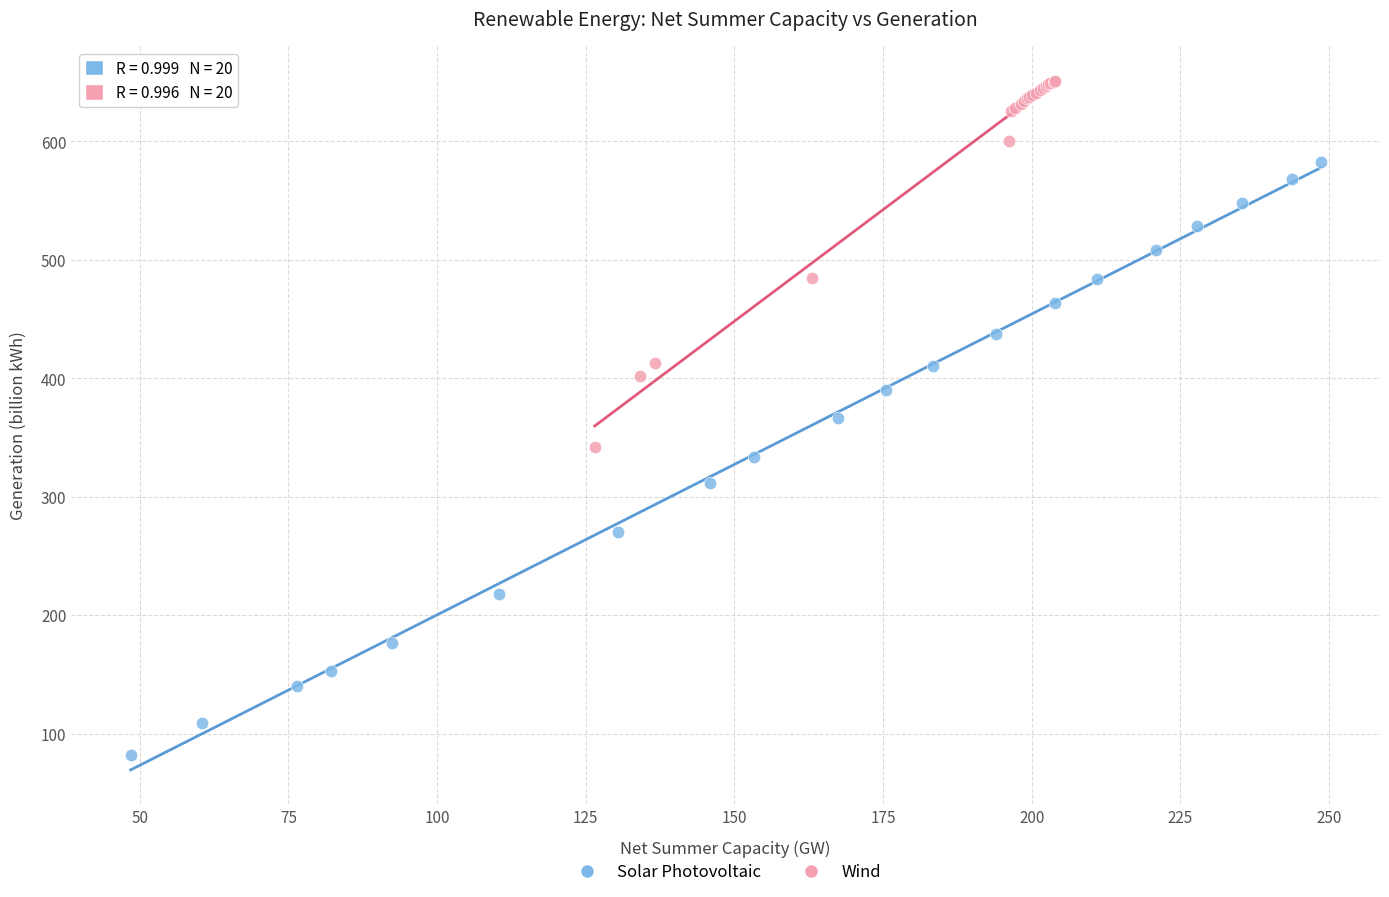

Which series reaches the maximum Y coordinate?

Wind